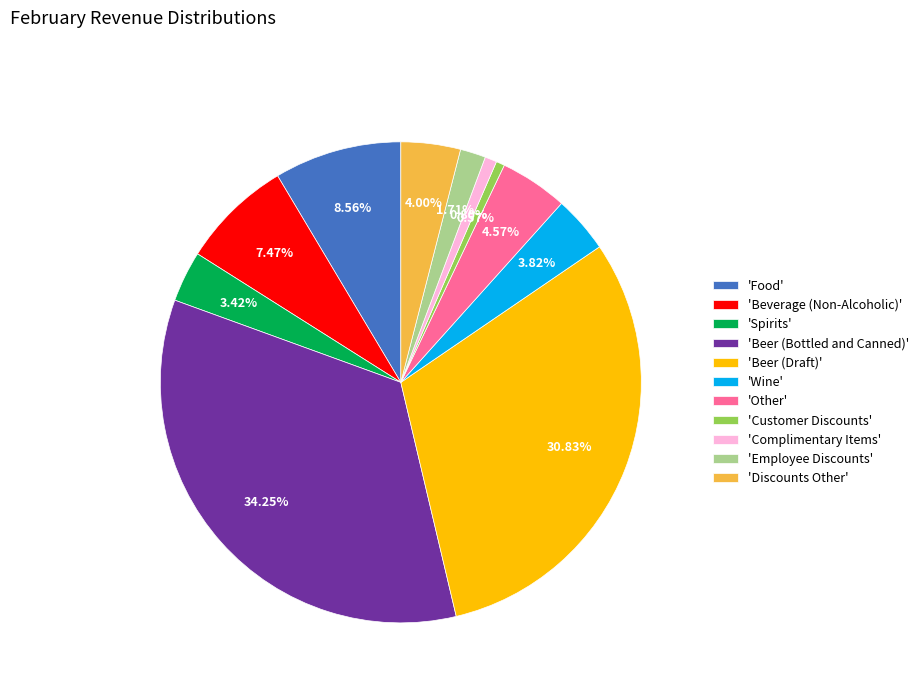

Is there any slice that represents more than half of the pie?

No